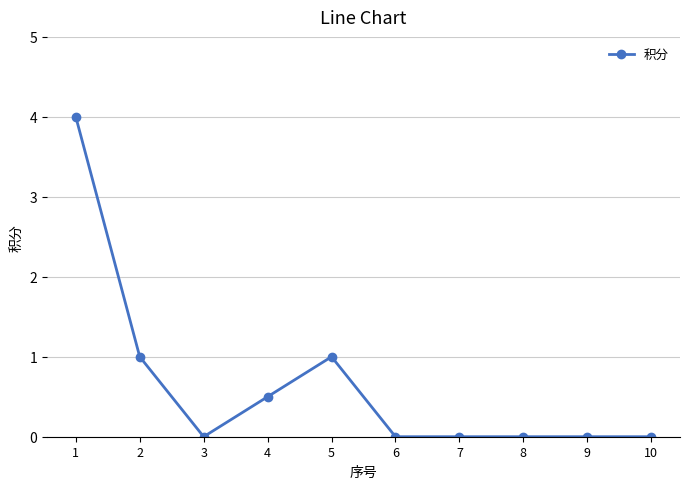

Is it true that the value at 4 is 0.5?

True